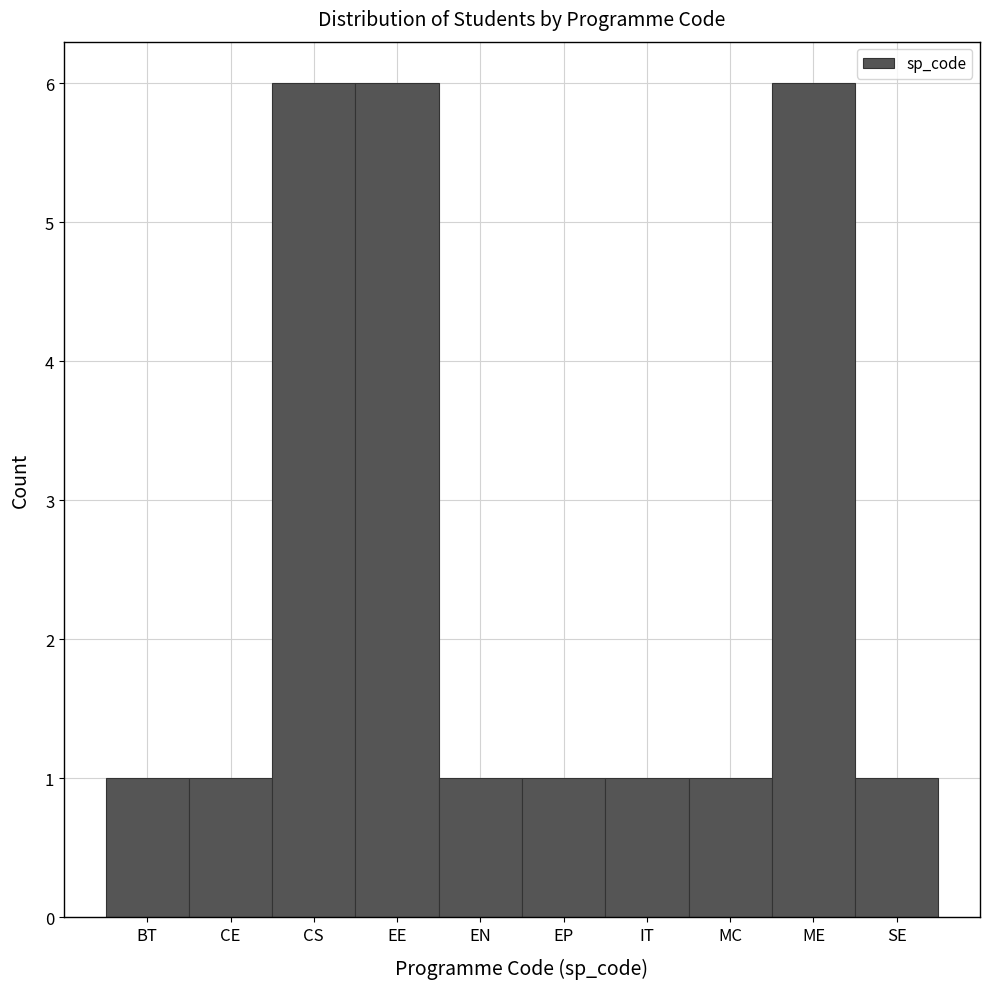

Reading right to left, extract all data points from this chart.

1	6	1	1	1	1	6	6	1	1